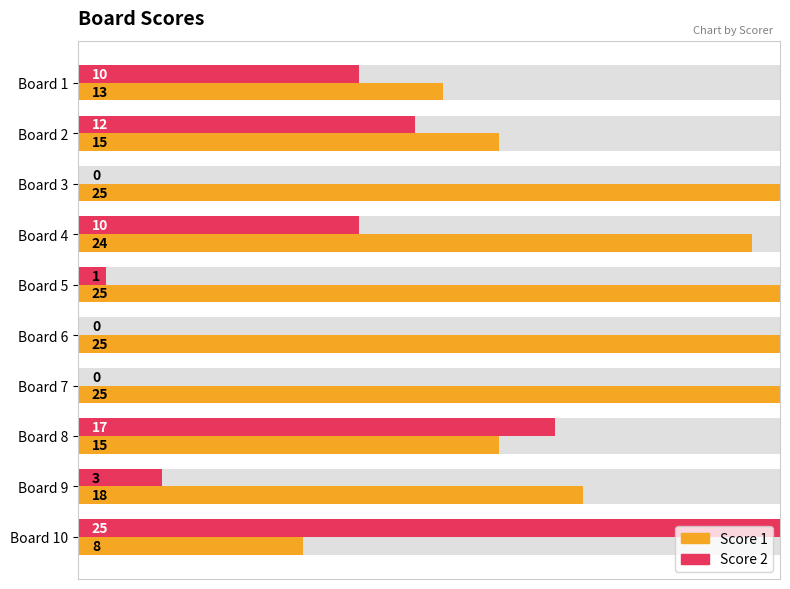

What position from the right is 7?

3